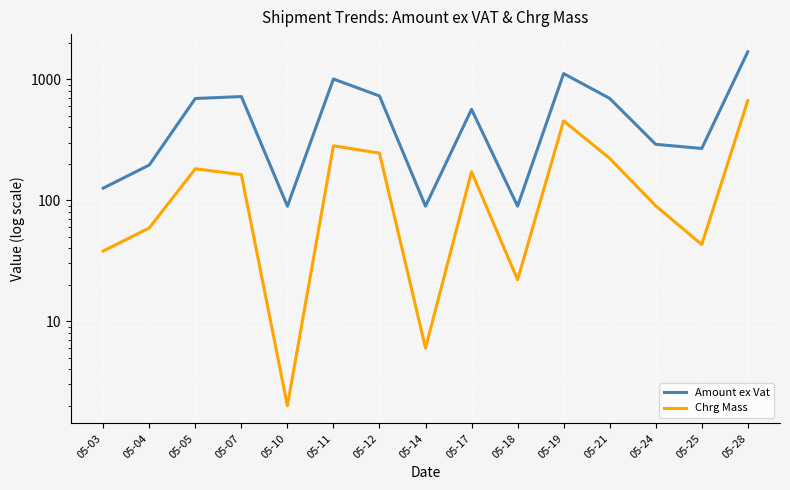

How many interior local peaks does the Chrg Mass series have?

4